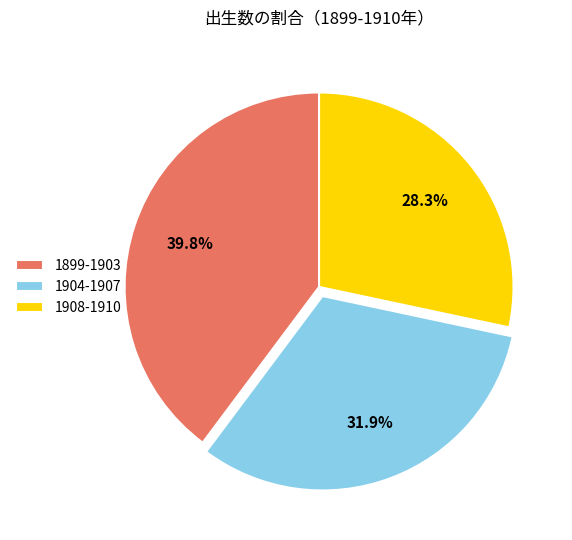

Approximately how many times larger is the value at 1899-1903 compared to 1908-1910?

1.4